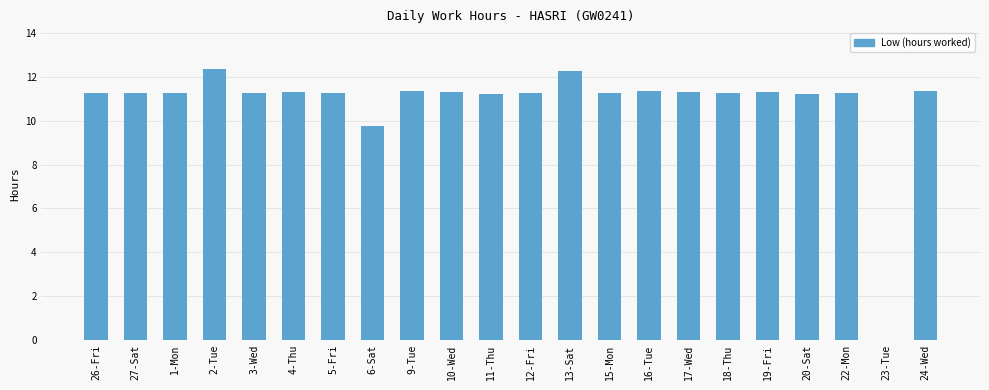

Where is the data nearest to the value 6?

6-Sat